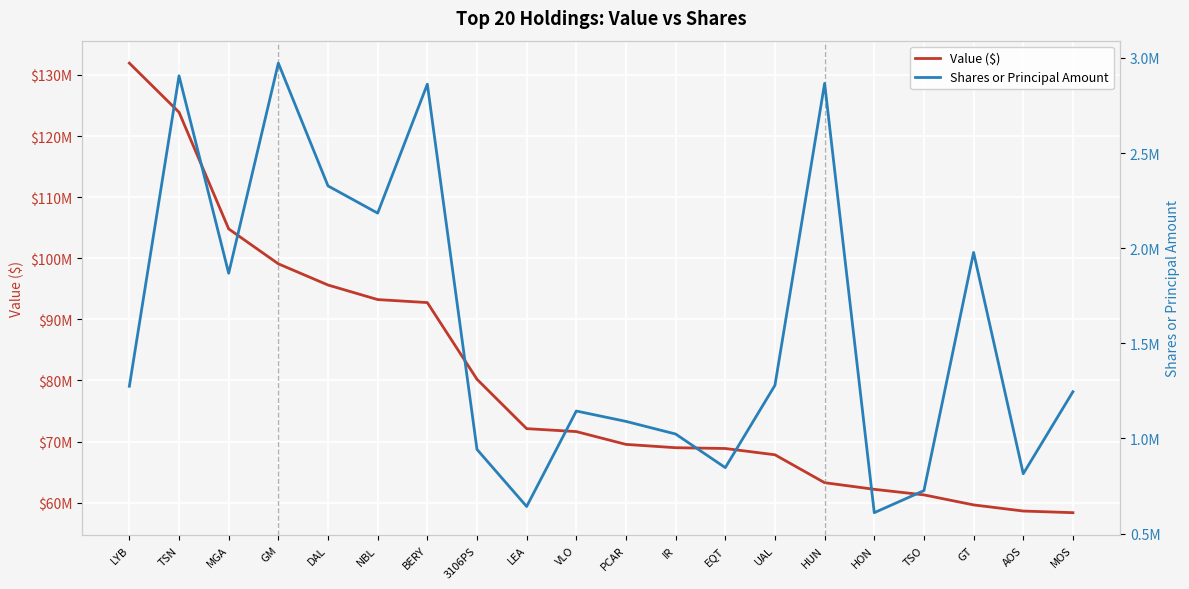

True or false: Value ($) has more than 2 interior local peaks.

False